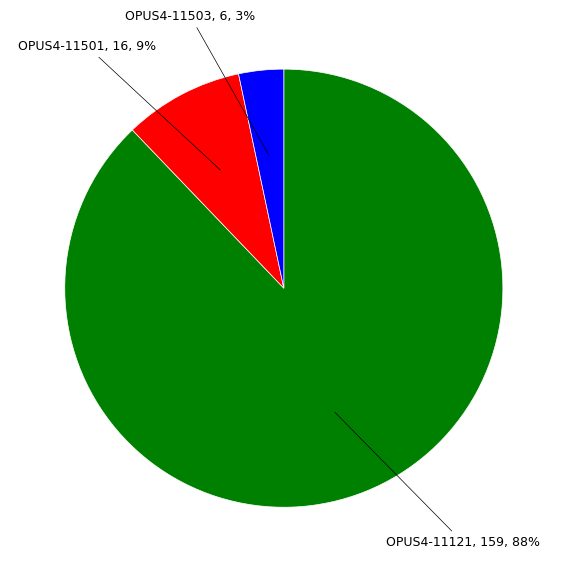

To the nearest percent, what is the average slice percentage?

33%